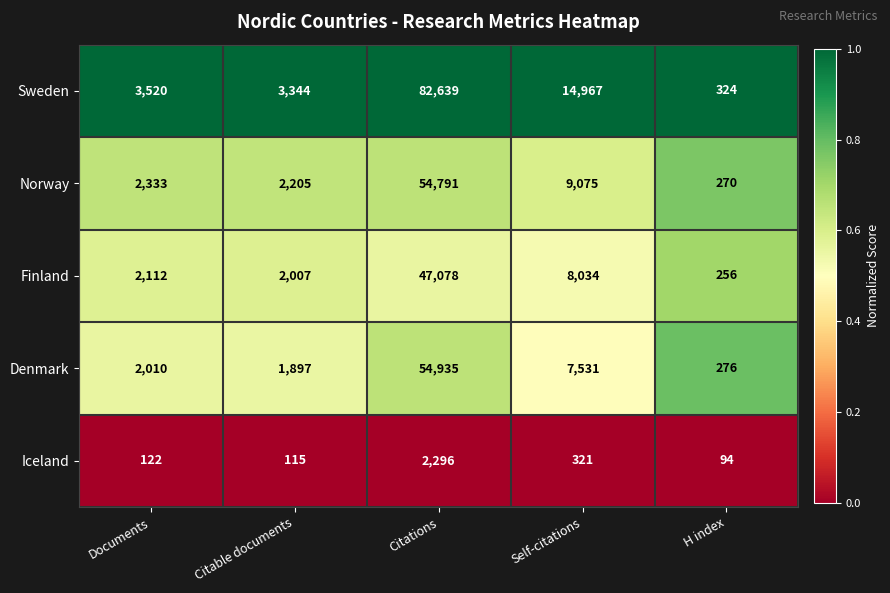

What is the difference between the highest and lowest values at Self-citations?

14646